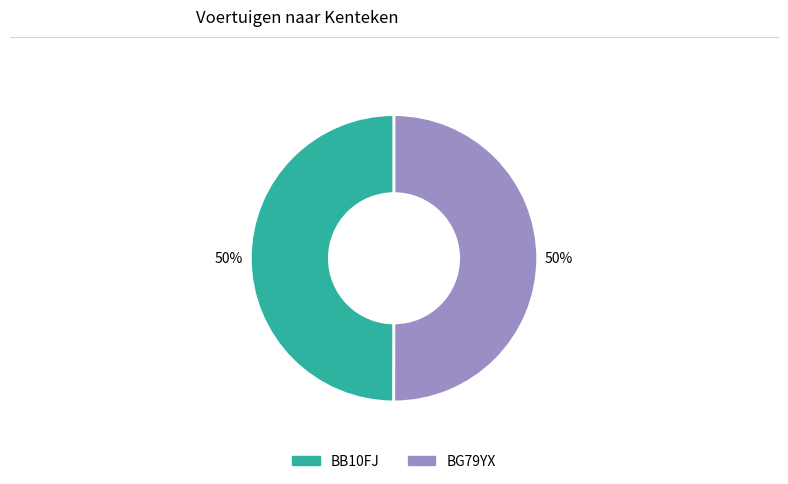

What percentage is the BB10FJ slice, to the nearest percent?

50%